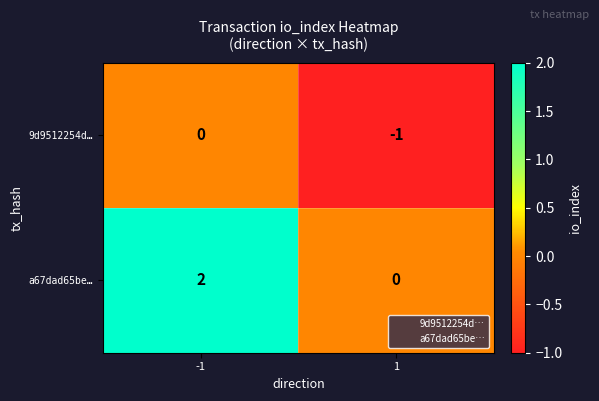

Rank the series by their average value, from highest to lowest.

a67dad65be…, 9d9512254d…